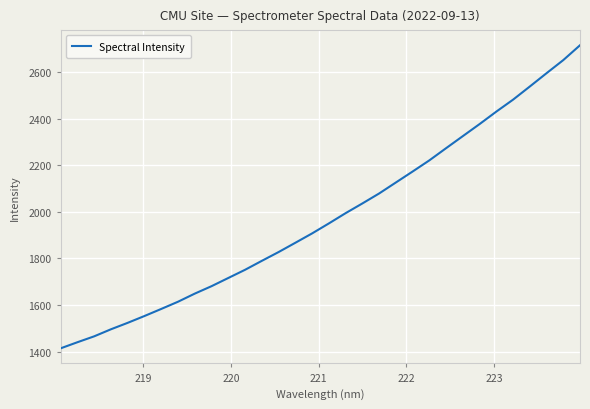

What is the difference between the maximum and minimum values?

1299.6